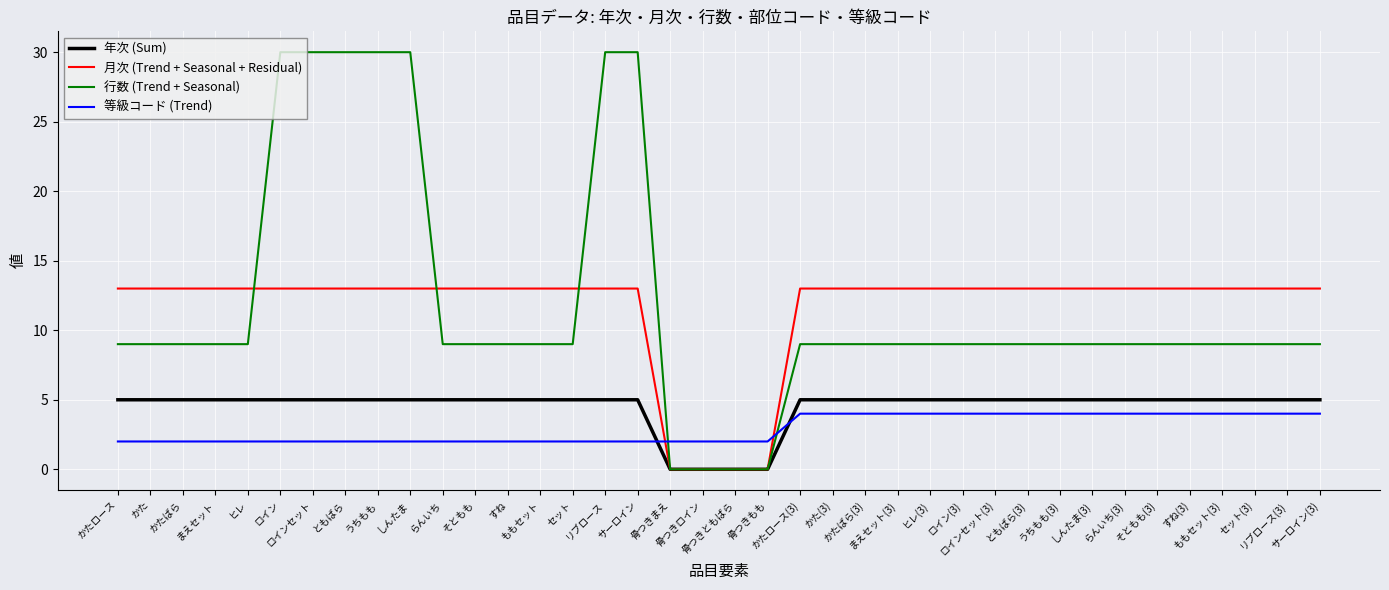

Reading left to right, what are all the values shown in this chart?

年次 (Sum): 5	5	5	5	5	5	5	5	5	5	5	5	5	5	5	5	5	0	0	0	0	5	5	5	5	5	5	5	5	5	5	5	5	5	5	5	5	5
月次 (Trend + Seasonal + Residual): 13	13	13	13	13	13	13	13	13	13	13	13	13	13	13	13	13	0	0	0	0	13	13	13	13	13	13	13	13	13	13	13	13	13	13	13	13	13
行数 (Trend + Seasonal): 9	9	9	9	9	30	30	30	30	30	9	9	9	9	9	30	30	0	0	0	0	9	9	9	9	9	9	9	9	9	9	9	9	9	9	9	9	9
等級コード (Trend): 2	2	2	2	2	2	2	2	2	2	2	2	2	2	2	2	2	2	2	2	2	4	4	4	4	4	4	4	4	4	4	4	4	4	4	4	4	4